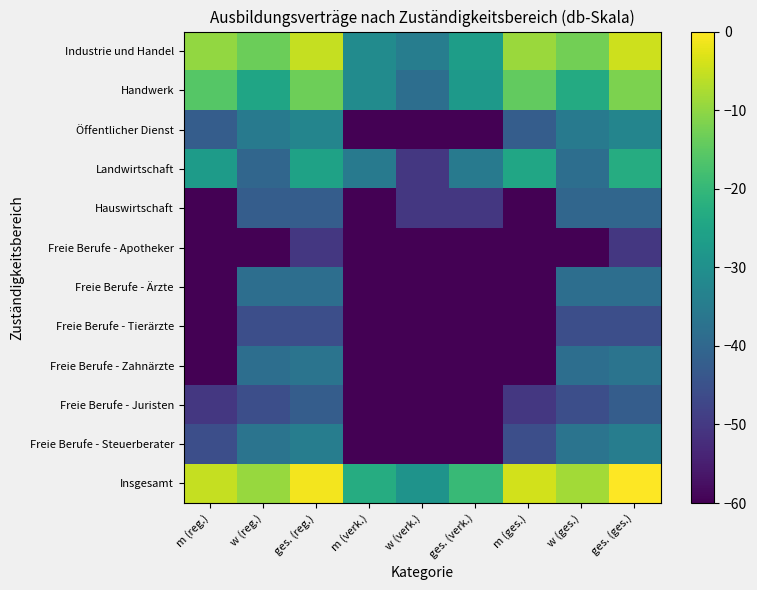

Reading left to right, list all the values displayed in this chart.

Industrie und Handel: m (reg.)=-9.7	w (reg.)=-13.5	ges. (reg.)=-5.3	m (verk.)=-31.1	w (verk.)=-34.5	ges. (verk.)=-26.7	m (ges.)=-9.0	w (ges.)=-12.7	ges. (ges.)=-4.6
Handwerk: m (reg.)=-15.9	w (reg.)=-24.8	ges. (reg.)=-13.3	m (verk.)=-31.1	w (verk.)=-38.3	ges. (verk.)=-27.6	m (ges.)=-14.5	w (ges.)=-23.2	ges. (ges.)=-11.8
Öffentlicher Dienst: m (reg.)=-42.4	w (reg.)=-35.6	ges. (reg.)=-32.6	m (verk.)=-122.4	w (verk.)=-122.4	ges. (verk.)=-122.4	m (ges.)=-42.4	w (ges.)=-35.6	ges. (ges.)=-32.6
Landwirtschaft: m (reg.)=-27.1	w (reg.)=-40.1	ges. (reg.)=-25.5	m (verk.)=-35.6	w (verk.)=-50.4	ges. (verk.)=-35.6	m (ges.)=-24.5	w (ges.)=-38.3	ges. (ges.)=-23.0
Hauswirtschaft: m (reg.)=-122.4	w (reg.)=-42.4	ges. (reg.)=-42.4	m (verk.)=-122.4	w (verk.)=-50.4	ges. (verk.)=-50.4	m (ges.)=-122.4	w (ges.)=-40.1	ges. (ges.)=-40.1
Freie Berufe - Apotheker: m (reg.)=-122.4	w (reg.)=-122.4	ges. (reg.)=-50.4	m (verk.)=-122.4	w (verk.)=-122.4	ges. (verk.)=-122.4	m (ges.)=-122.4	w (ges.)=-122.4	ges. (ges.)=-50.4
Freie Berufe - Ärzte: m (reg.)=-122.4	w (reg.)=-38.3	ges. (reg.)=-38.3	m (verk.)=-122.4	w (verk.)=-122.4	ges. (verk.)=-122.4	m (ges.)=-122.4	w (ges.)=-38.3	ges. (ges.)=-38.3
Freie Berufe - Tierärzte: m (reg.)=-122.4	w (reg.)=-45.5	ges. (reg.)=-45.5	m (verk.)=-122.4	w (verk.)=-122.4	ges. (verk.)=-122.4	m (ges.)=-122.4	w (ges.)=-45.5	ges. (ges.)=-45.5
Freie Berufe - Zahnärzte: m (reg.)=-122.4	w (reg.)=-38.3	ges. (reg.)=-36.8	m (verk.)=-122.4	w (verk.)=-122.4	ges. (verk.)=-122.4	m (ges.)=-122.4	w (ges.)=-38.3	ges. (ges.)=-36.8
Freie Berufe - Juristen: m (reg.)=-50.4	w (reg.)=-45.5	ges. (reg.)=-42.4	m (verk.)=-122.4	w (verk.)=-122.4	ges. (verk.)=-122.4	m (ges.)=-50.4	w (ges.)=-45.5	ges. (ges.)=-42.4
Freie Berufe - Steuerberater: m (reg.)=-45.5	w (reg.)=-36.8	ges. (reg.)=-34.5	m (verk.)=-122.4	w (verk.)=-122.4	ges. (verk.)=-122.4	m (ges.)=-45.5	w (ges.)=-36.8	ges. (ges.)=-34.5
Insgesamt: m (reg.)=-5.2	w (reg.)=-9.2	ges. (reg.)=-1.0	m (verk.)=-23.0	w (verk.)=-29.2	ges. (verk.)=-19.6	m (ges.)=-4.2	w (ges.)=-8.3	ges. (ges.)=0.0